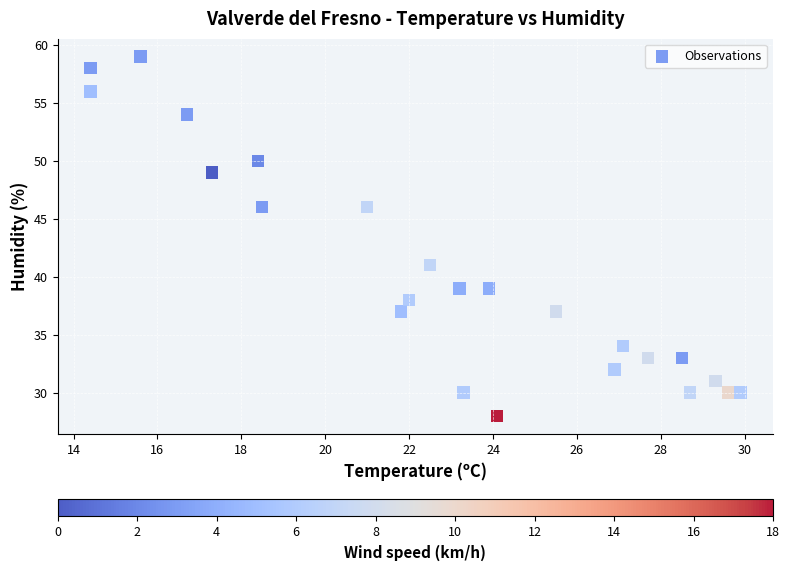

What is the range of Y values (max minus min)?

31